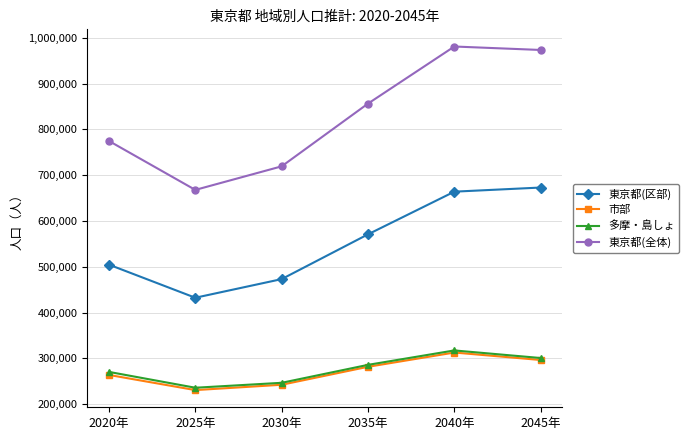

What is the sum of all 市部 values?

1626372